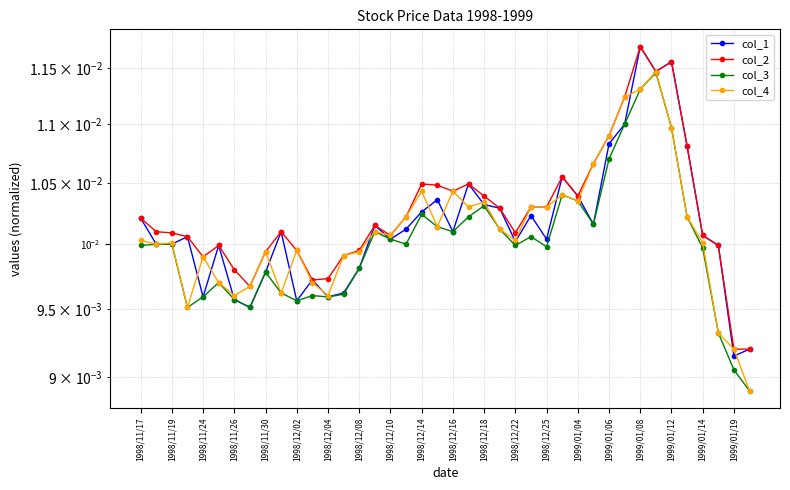

At 1998/12/10, list the series in order from smallest to largest.

col_1, col_3, col_2, col_4